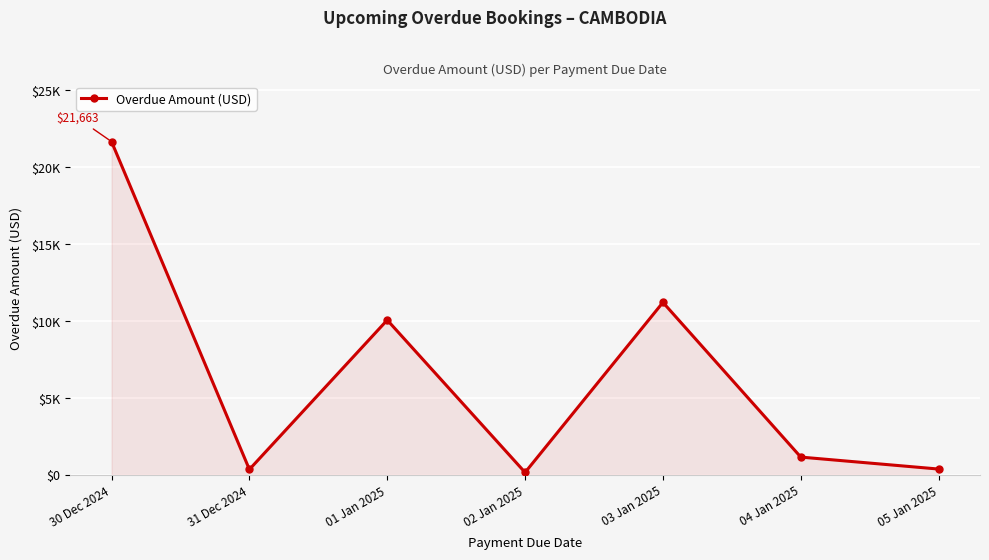

What is the label of the 5th point from the right?

01 Jan 2025